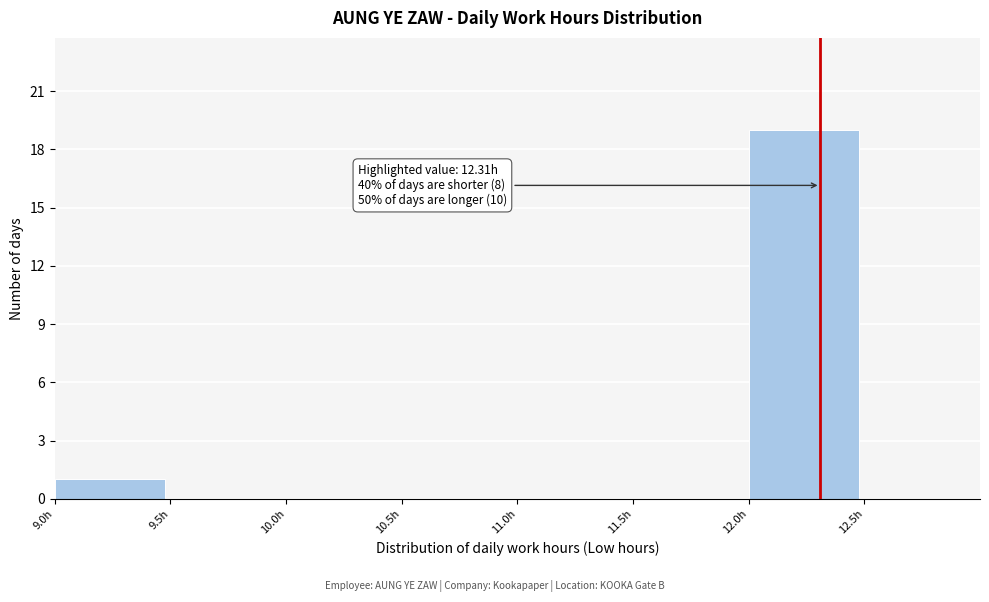

Over which range of the x-axis is the bar tallest?

12.0 to 12.5